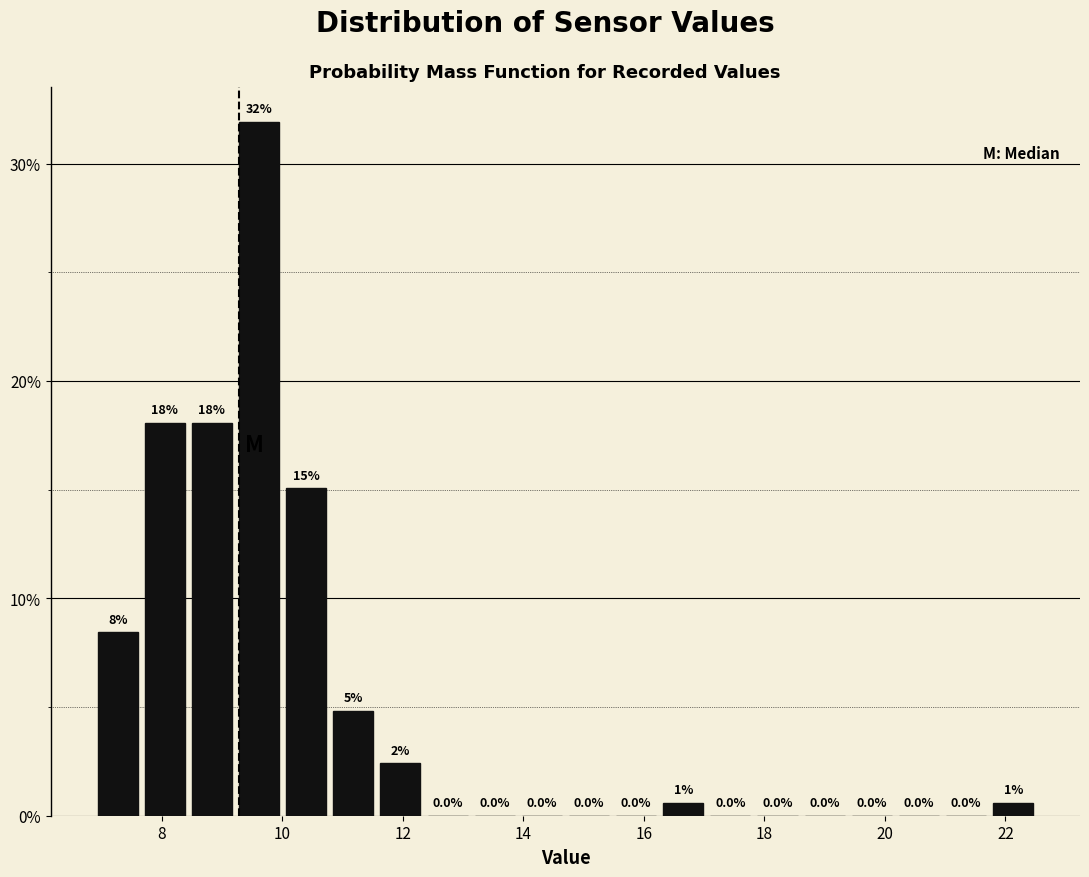

Around what value on the x-axis is the tallest bar? Give the approximate position of its centre, as read against the axis.

9.6